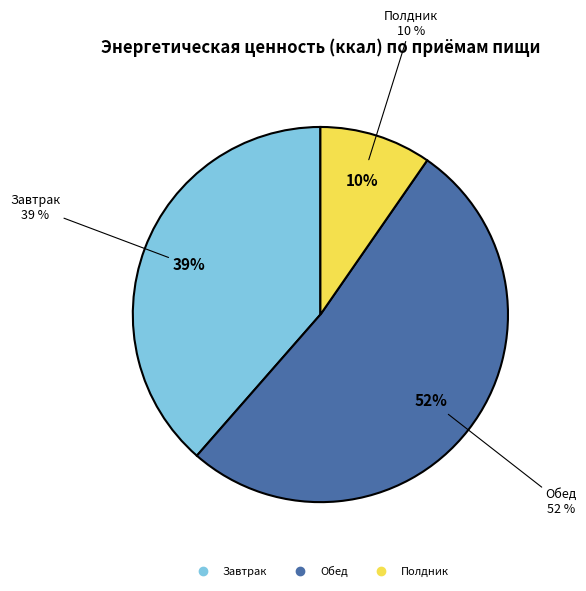

What is the change in value from Обед to Полдник?

-713